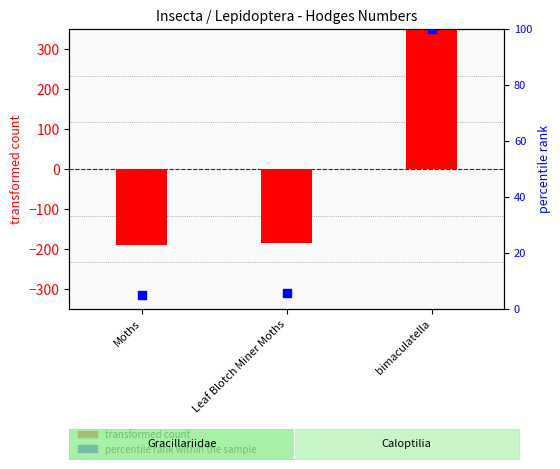

What are all the series names shown in the legend?

transformed count, percentile rank within the sample